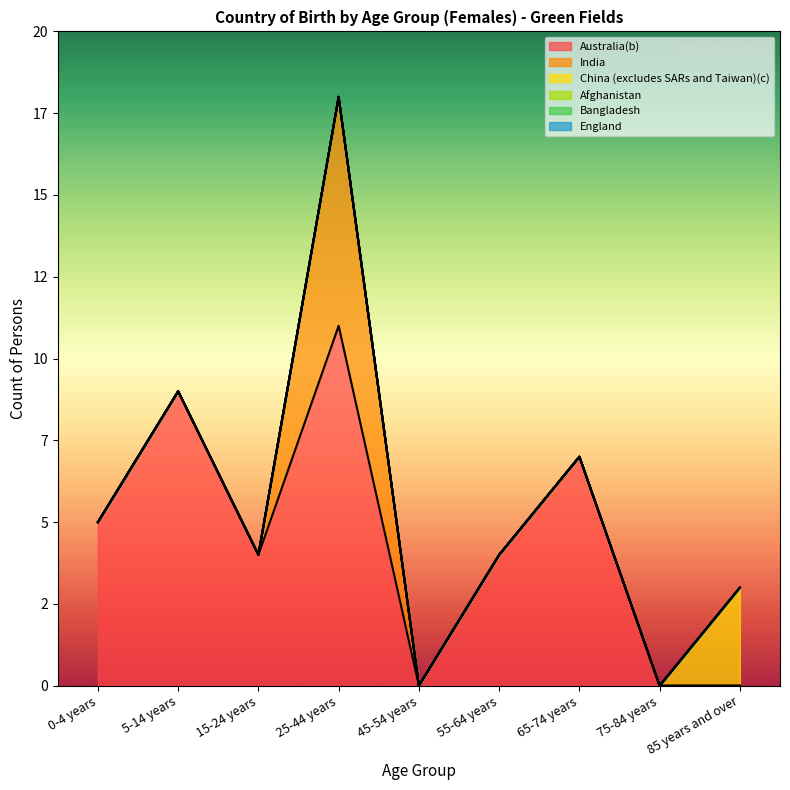

At which label does Bangladesh reach its peak?

0-4 years